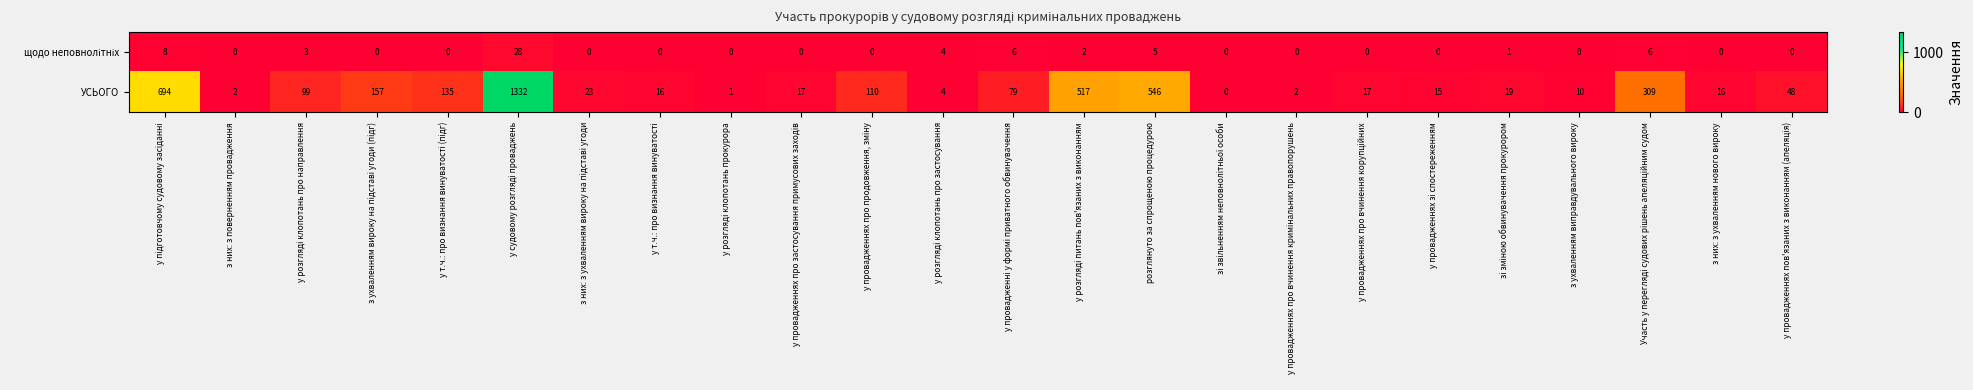

How many data points does each series have?

24